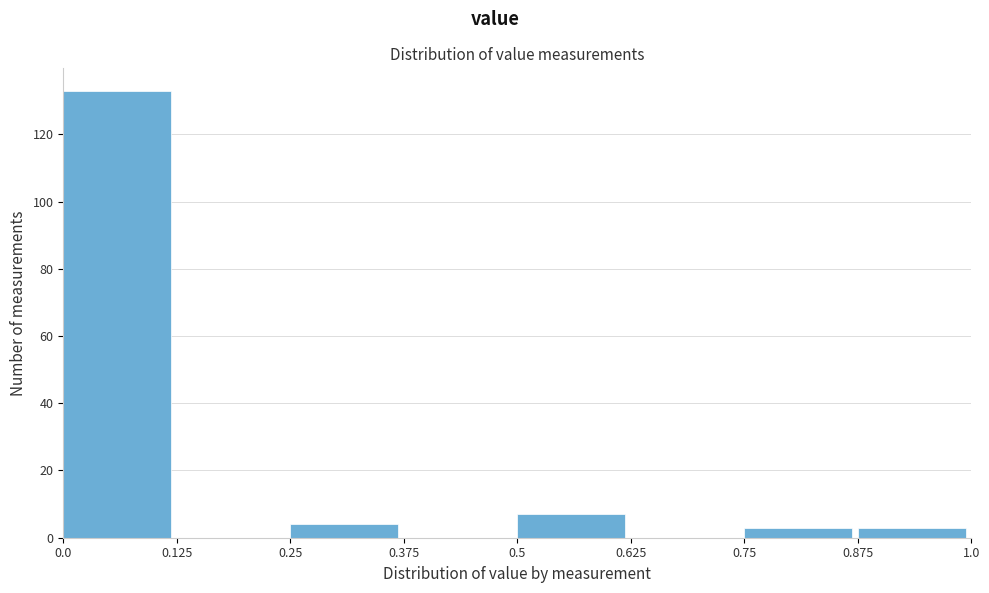

Which range on the x-axis has the tallest bar?

0.0 to 0.125